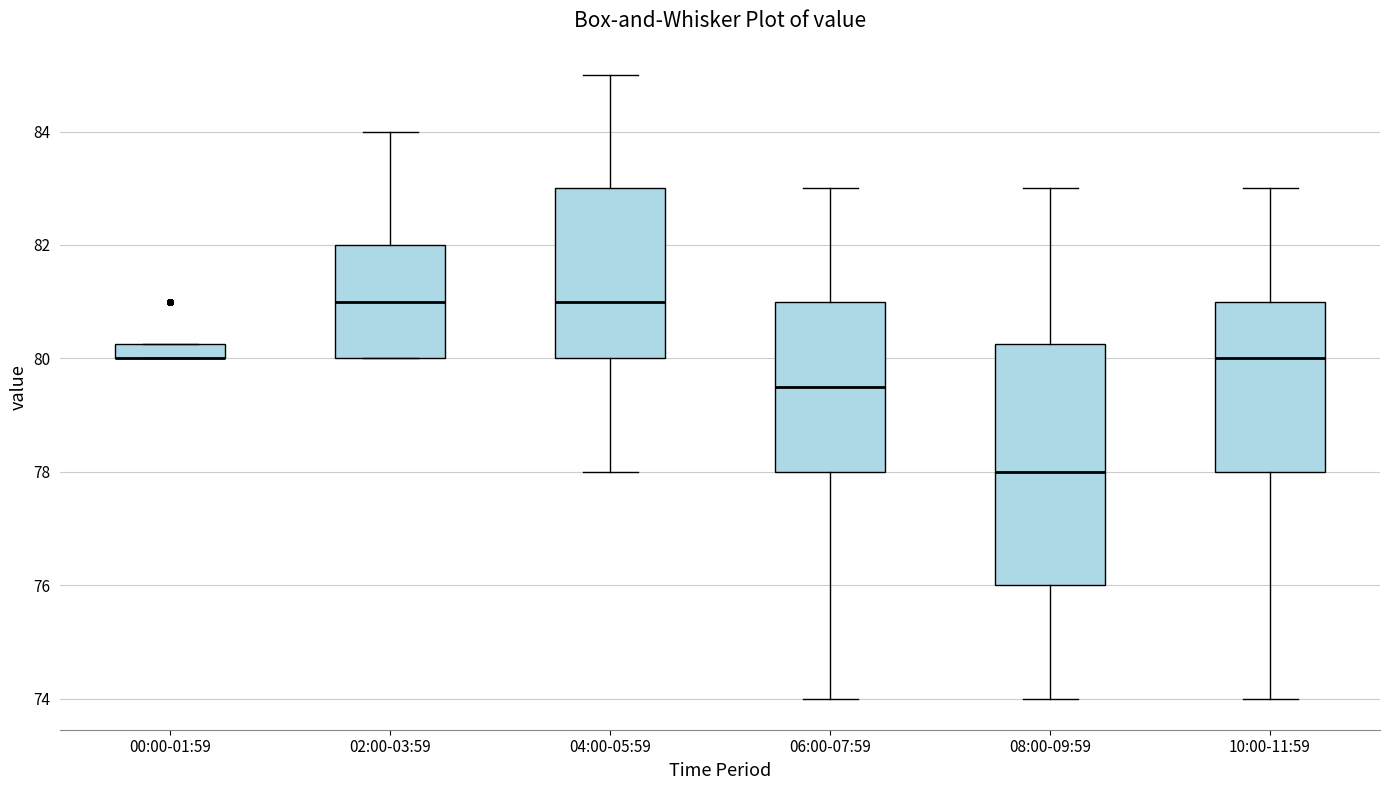

Which box is the tallest, from its lower edge to its upper edge?

08:00-09:59